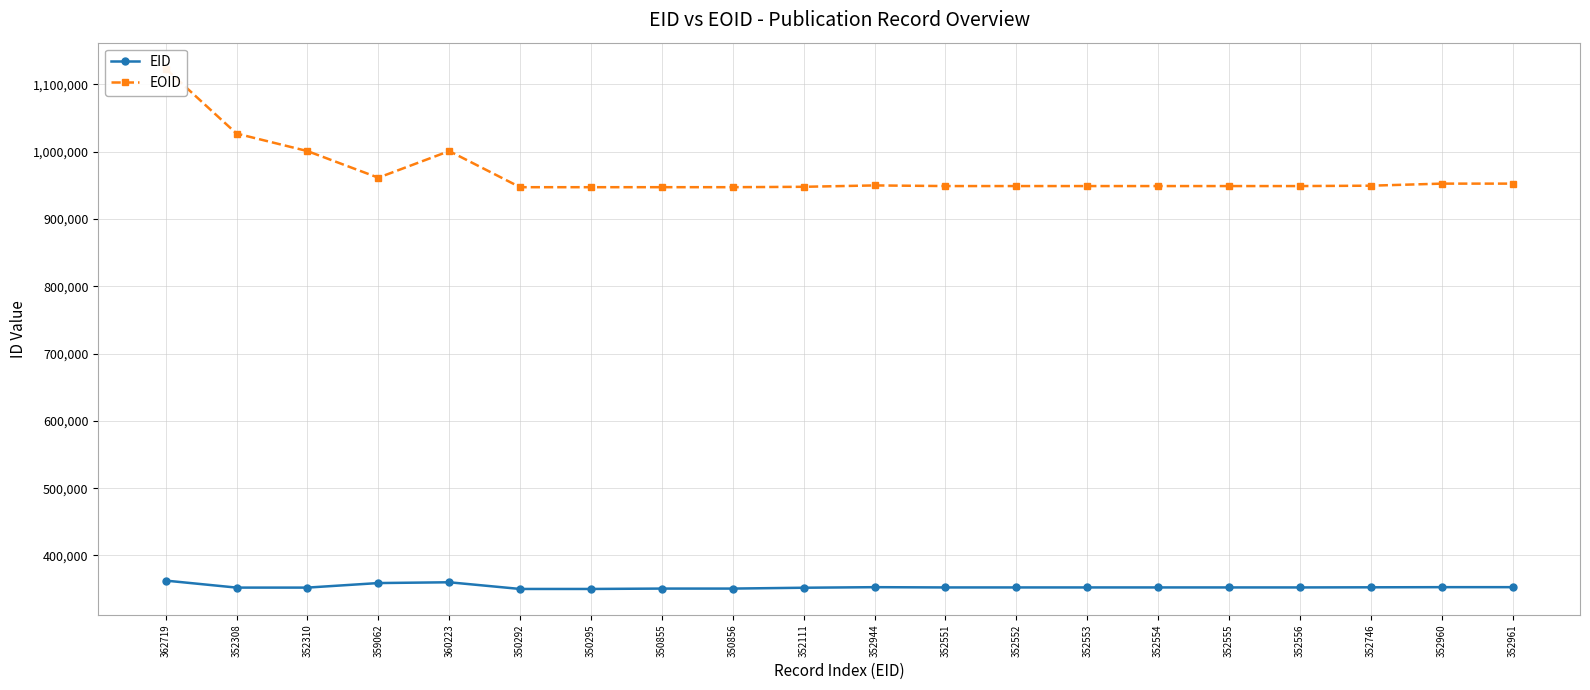

Reading right to left, list all the values displayed in this chart.

EID: 352961=352961	352960=352960	352746=352746	352556=352556	352555=352555	352554=352554	352553=352553	352552=352552	352551=352551	352944=352944	352111=352111	350856=350856	350855=350855	350295=350295	350292=350292	360223=360223	359062=359062	352310=352310	352308=352308	362719=362719
EOID: 352961=952368	352960=952367	352746=949300	352556=948748	352555=948741	352554=948750	352553=948751	352552=948753	352551=948752	352944=949688	352111=947654	350856=947078	350855=947077	350295=947063	350292=947062	360223=1000720	359062=961181	352310=1000708	352308=1026748	362719=1123107